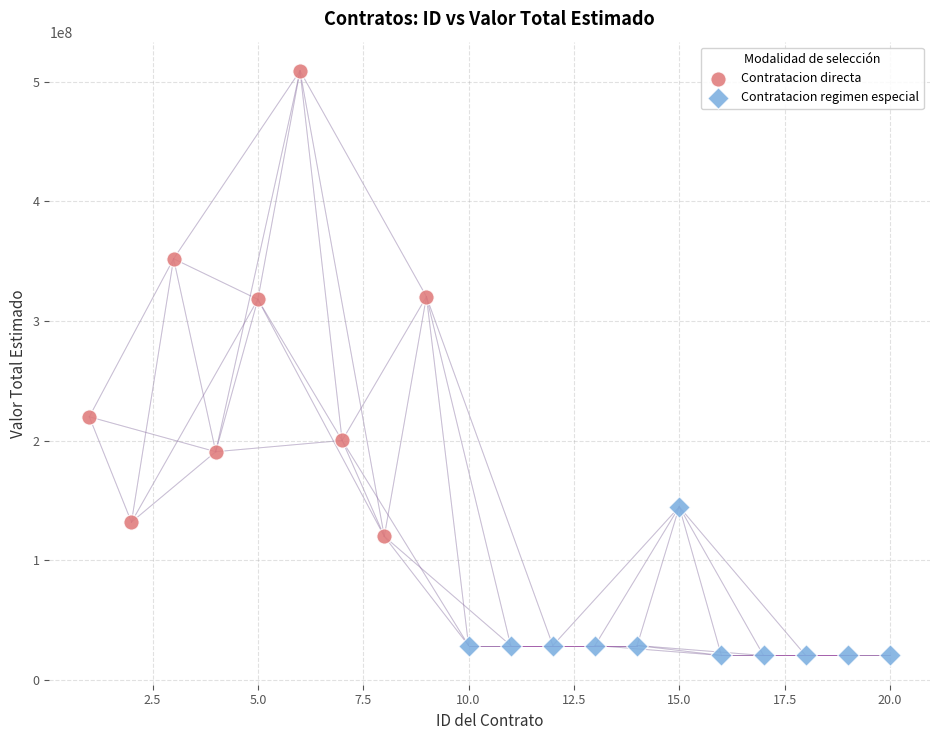

Which series has the widest spread of Y values?

Contratacion directa